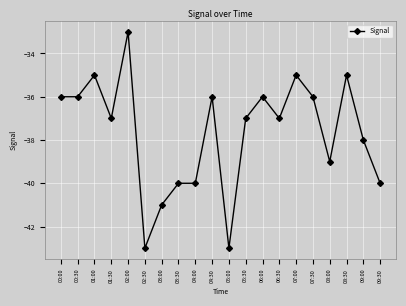

What position from the right is 04:00?

12